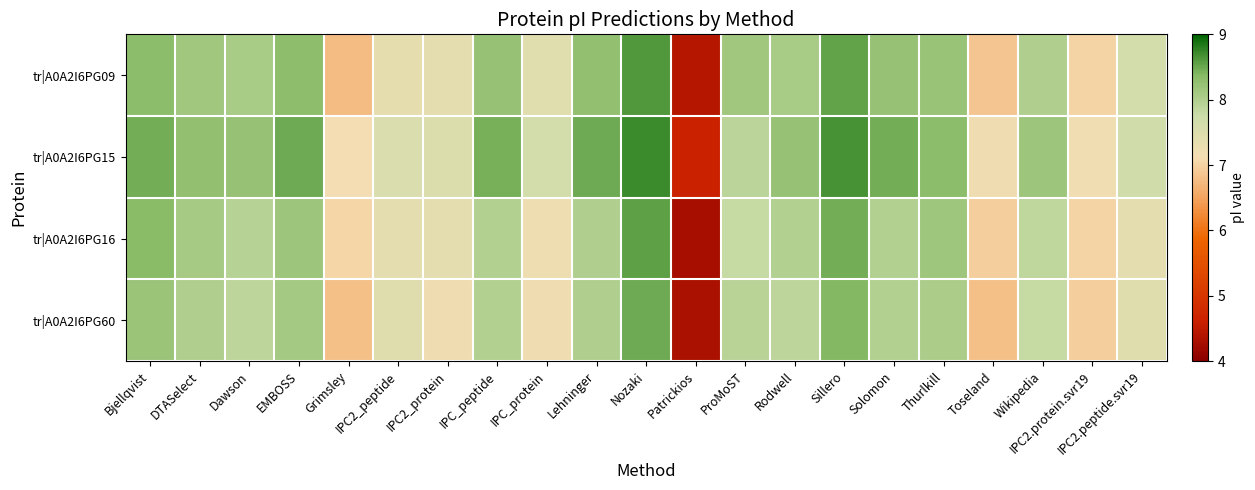

Reading left to right, transcribe all the data shown in this chart.

tr|A0A2I6PG09: Bjellqvist=8.3	DTASelect=8.1	Dawson=8.1	EMBOSS=8.3	Grimsley=6.8	IPC2_peptide=7.4	IPC2_protein=7.4	IPC_peptide=8.2	IPC_protein=7.4	Lehninger=8.3	Nozaki=8.6	Patrickios=4.4	ProMoST=8.1	Rodwell=8.1	Sillero=8.5	Solomon=8.2	Thurlkill=8.2	Toseland=6.9	Wikipedia=8.0	IPC2.protein.svr19=7.0	IPC2.peptide.svr19=7.7
tr|A0A2I6PG15: Bjellqvist=8.5	DTASelect=8.3	Dawson=8.2	EMBOSS=8.5	Grimsley=7.1	IPC2_peptide=7.5	IPC2_protein=7.5	IPC_peptide=8.4	IPC_protein=7.6	Lehninger=8.5	Nozaki=8.7	Patrickios=4.6	ProMoST=7.9	Rodwell=8.2	Sillero=8.7	Solomon=8.5	Thurlkill=8.3	Toseland=7.2	Wikipedia=8.2	IPC2.protein.svr19=7.2	IPC2.peptide.svr19=7.7
tr|A0A2I6PG16: Bjellqvist=8.3	DTASelect=8.1	Dawson=7.9	EMBOSS=8.2	Grimsley=7.0	IPC2_peptide=7.4	IPC2_protein=7.4	IPC_peptide=8.0	IPC_protein=7.2	Lehninger=8.0	Nozaki=8.6	Patrickios=4.3	ProMoST=7.8	Rodwell=8.0	Sillero=8.5	Solomon=8.0	Thurlkill=8.1	Toseland=7.0	Wikipedia=7.8	IPC2.protein.svr19=7.0	IPC2.peptide.svr19=7.4
tr|A0A2I6PG60: Bjellqvist=8.2	DTASelect=8.0	Dawson=7.9	EMBOSS=8.1	Grimsley=6.8	IPC2_peptide=7.4	IPC2_protein=7.2	IPC_peptide=8.0	IPC_protein=7.2	Lehninger=8.0	Nozaki=8.5	Patrickios=4.3	ProMoST=7.9	Rodwell=7.9	Sillero=8.4	Solomon=8.0	Thurlkill=8.0	Toseland=6.8	Wikipedia=7.8	IPC2.protein.svr19=7.0	IPC2.peptide.svr19=7.4